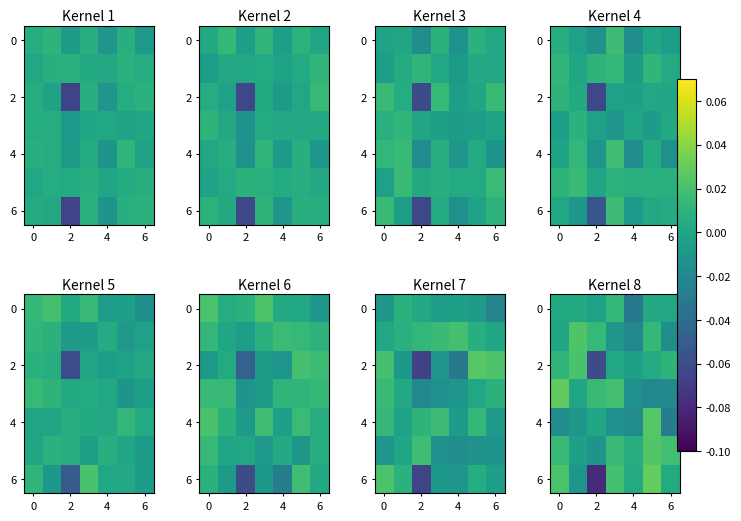

What is the difference between the highest and lowest values at 4?

0.1